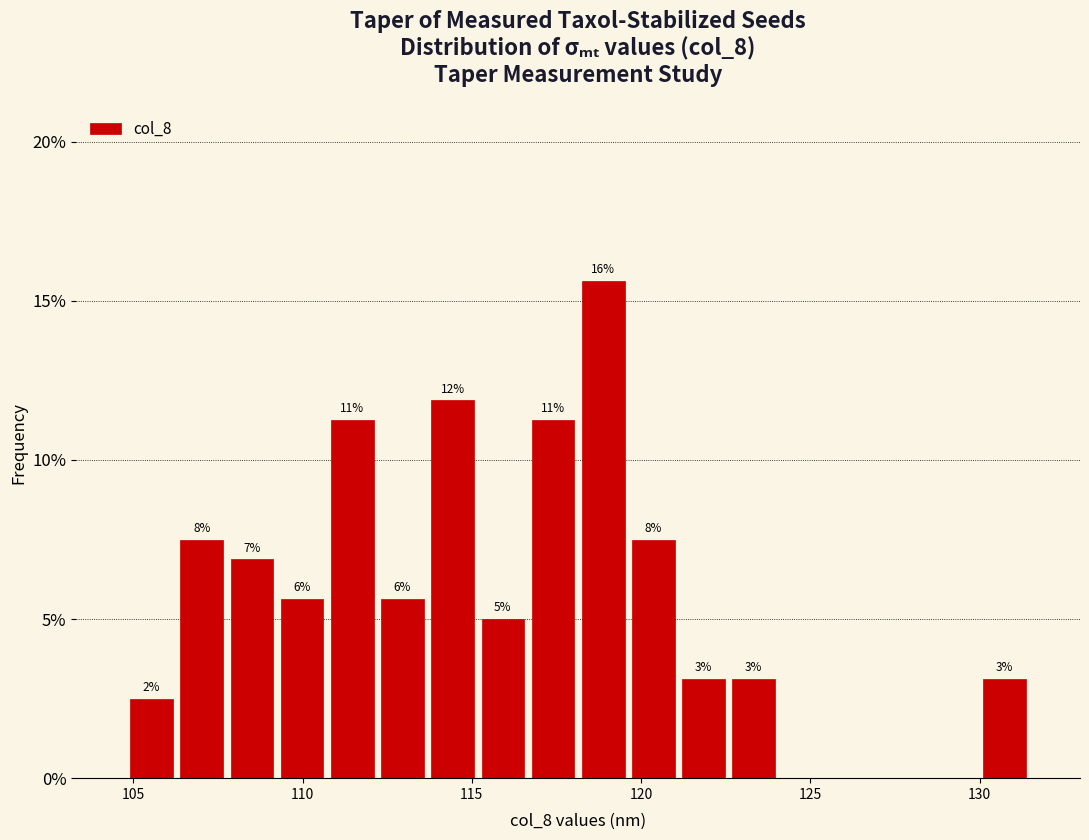

Around what value on the x-axis is the tallest bar? Give the approximate position of its centre, as read against the axis.

119.0